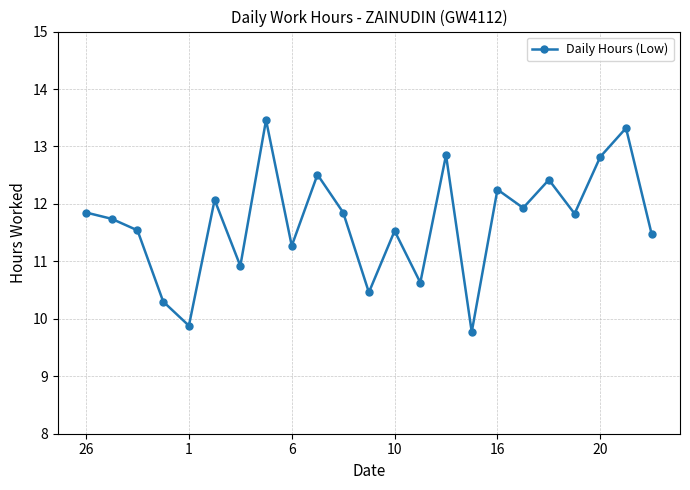

What is the sum of all values?

268.7